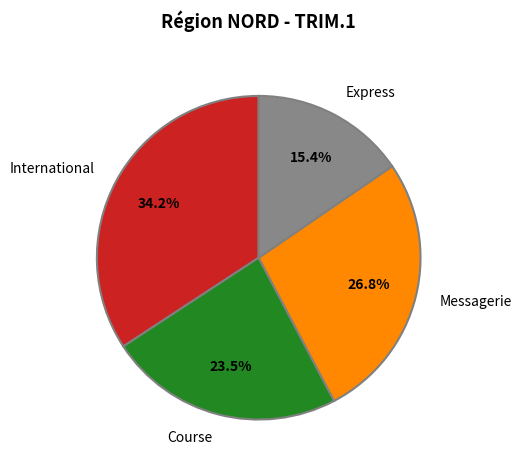

How many segments does this pie chart have?

4